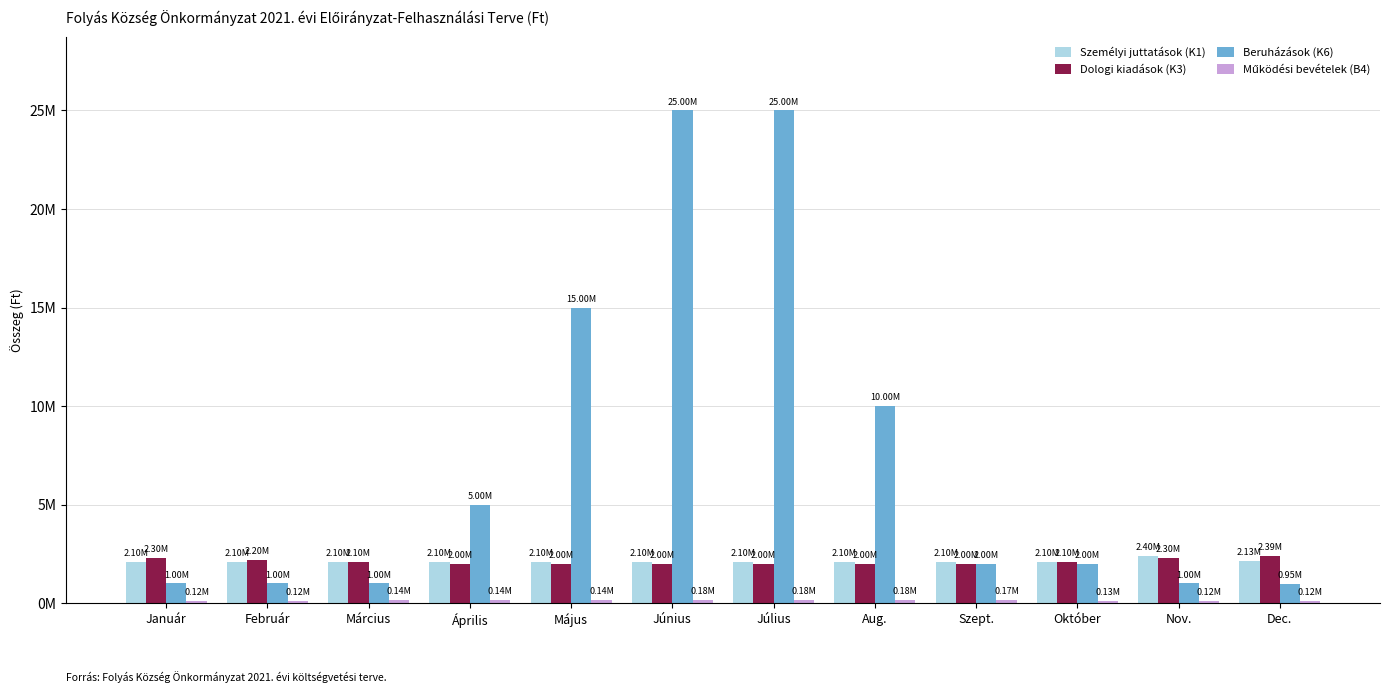

At which label does Beruházások (K6) reach its minimum?

Dec.